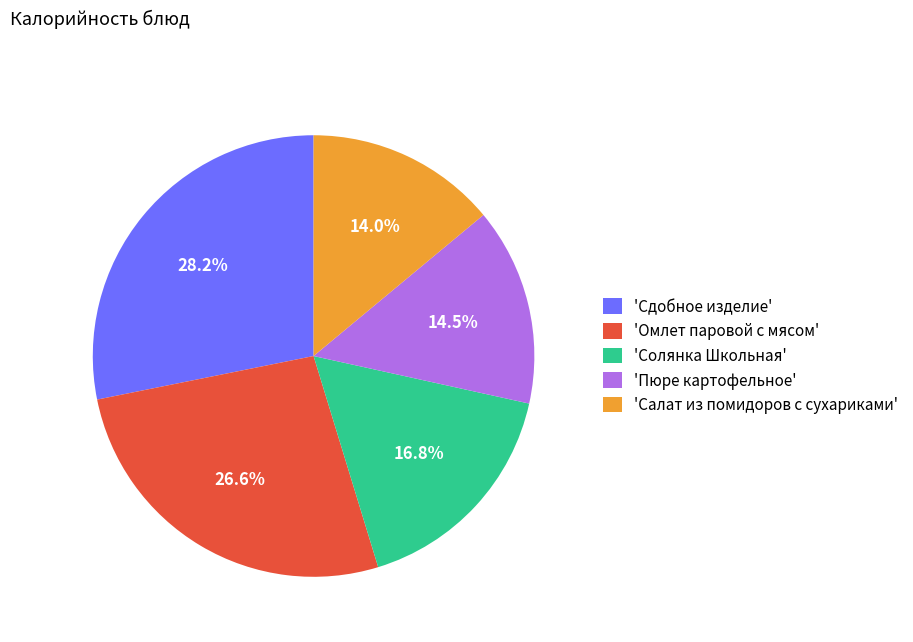

What percentage is NOT represented by 'Сдобное изделие'?

71.8%